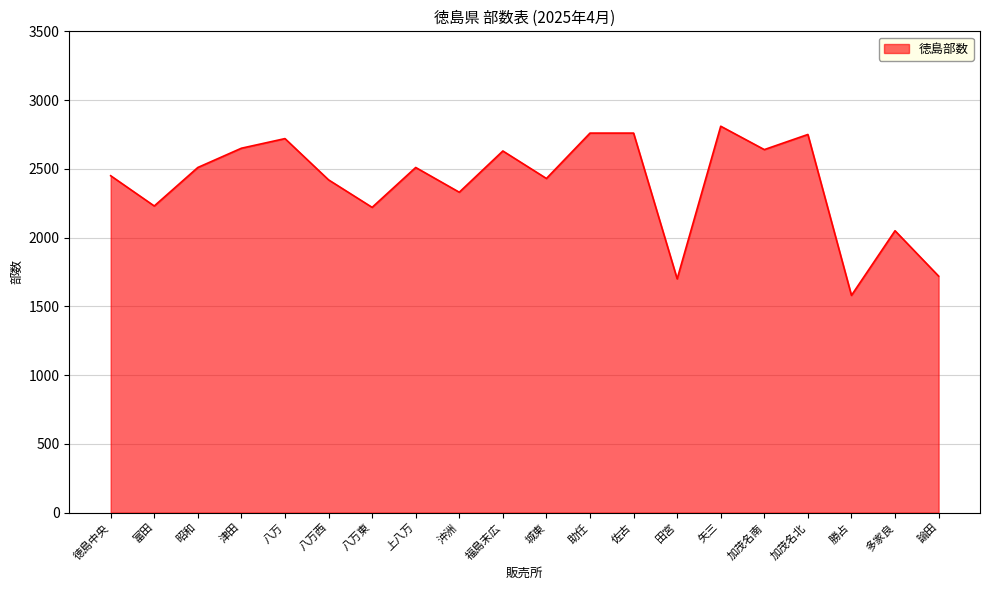

Where is the first local maximum?

八万